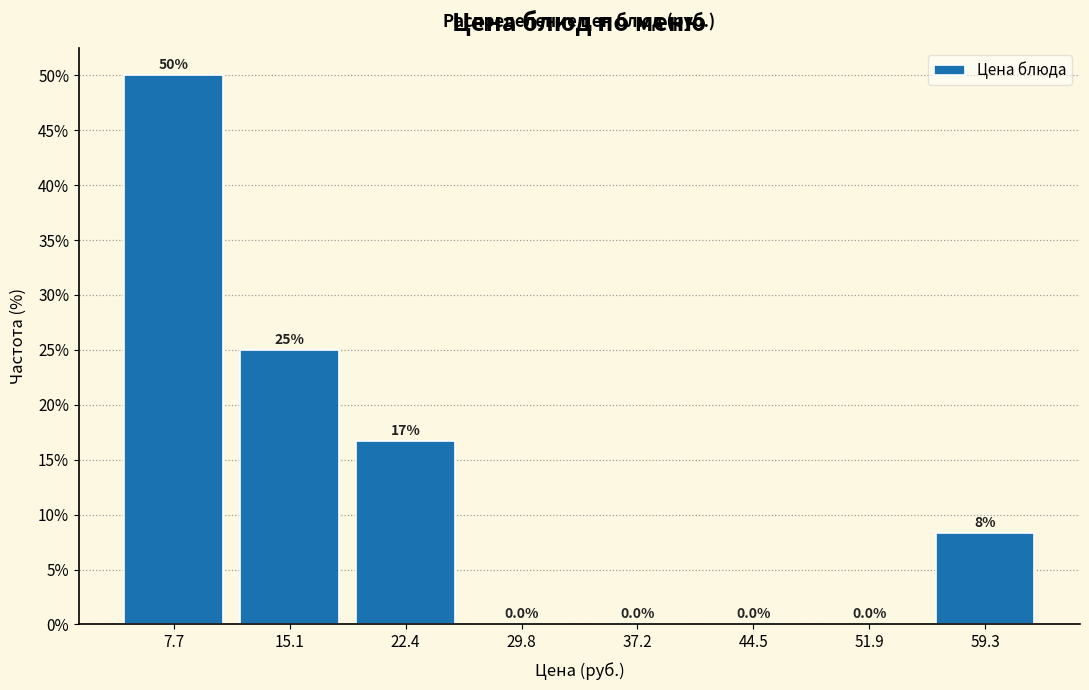

Which range on the x-axis has the tallest bar?

4 to 11